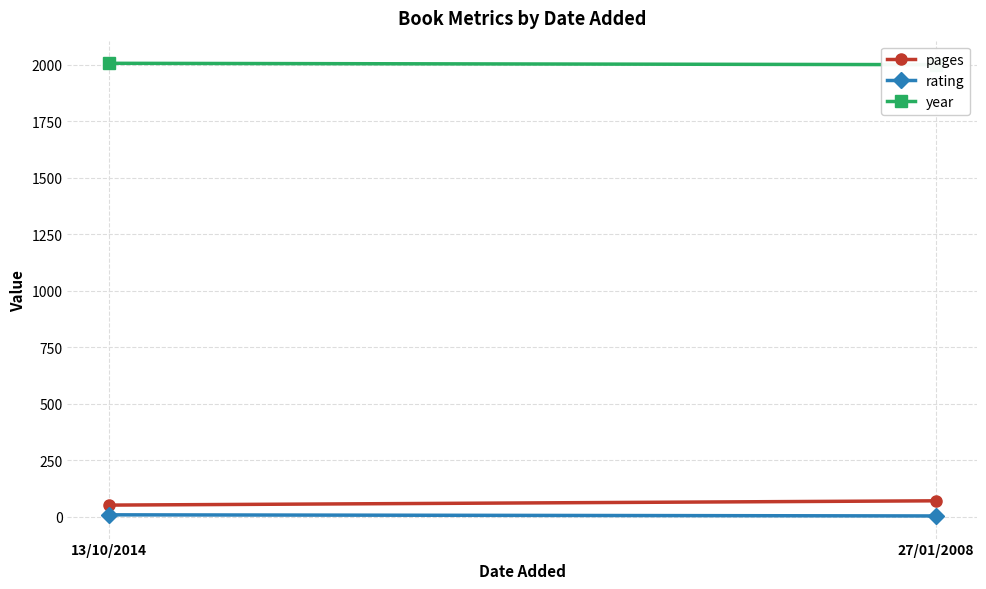

How many lines are shown in the chart?

3